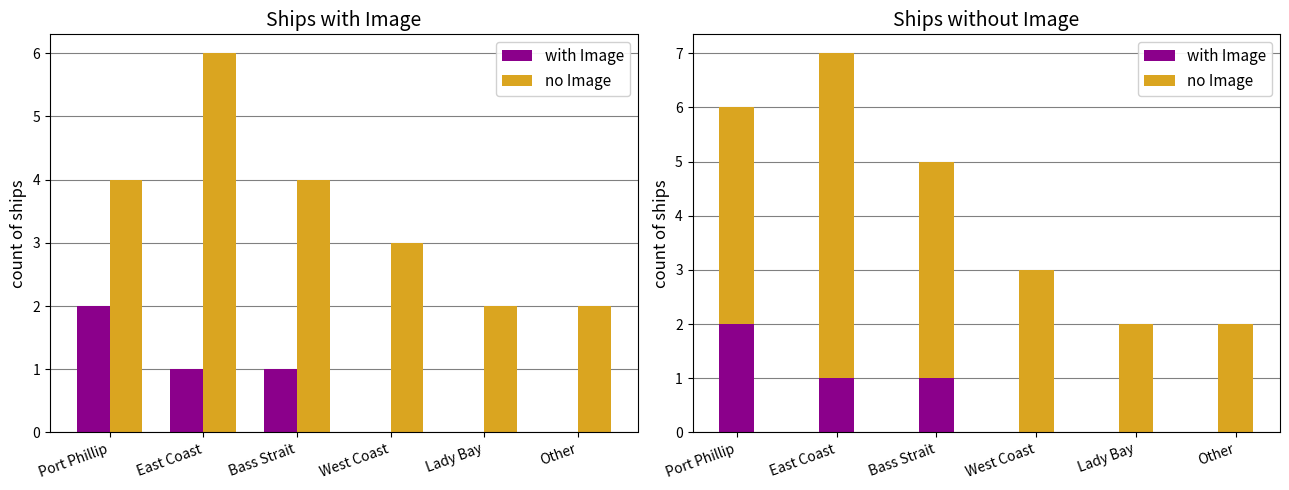

At which label does no Image first exceed 4?

East Coast